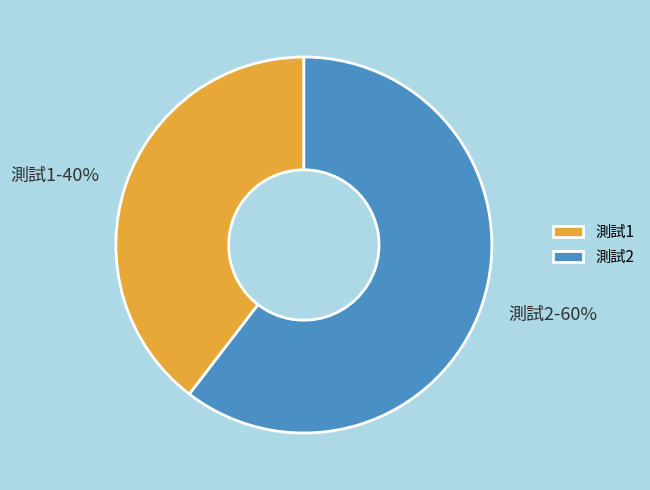

Approximately how many times larger is the value at 測試1 compared to 測試2?

0.7